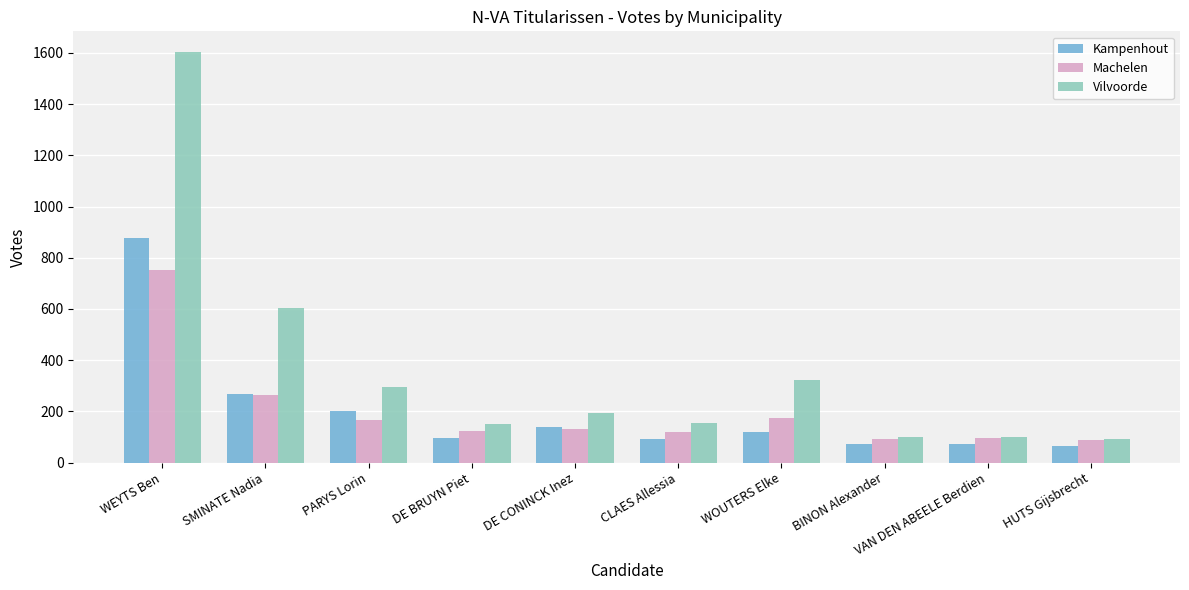

What is the total value across all series at PARYS Lorin?

662